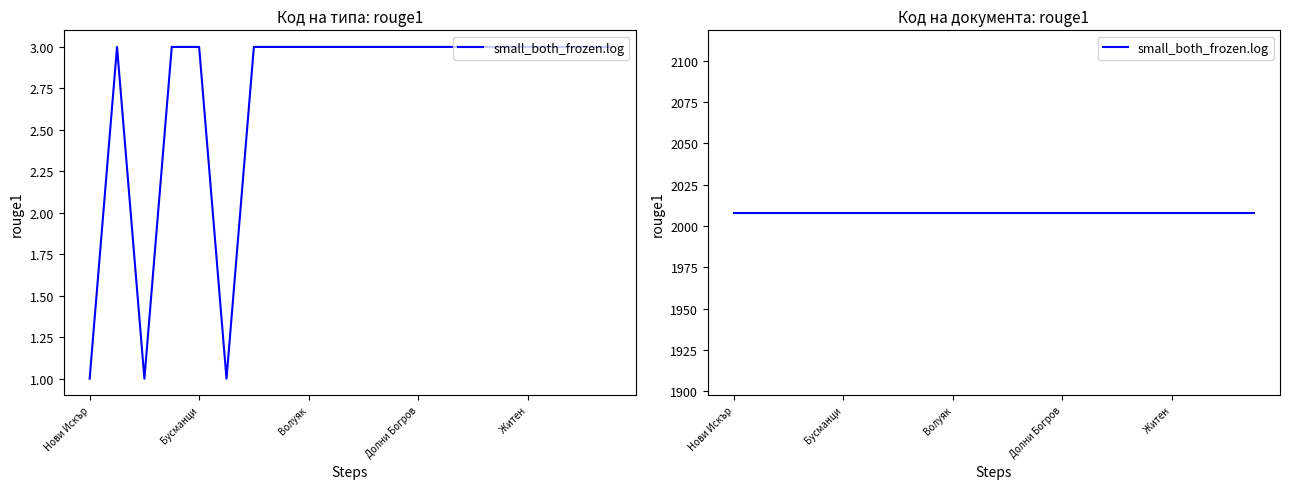

Reading left to right, what are all the values shown in this chart?

1	3	1	3	3	1	3	3	3	3	3	3	3	3	3	3	3	3	3	3